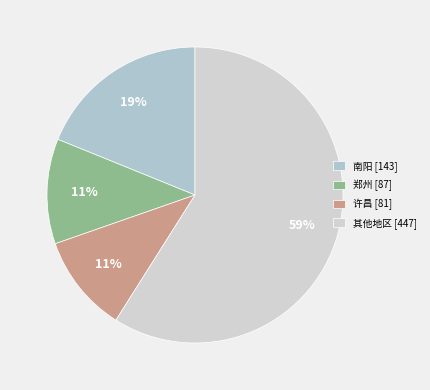

Which category has the biggest portion of the pie?

其他地区 [447]